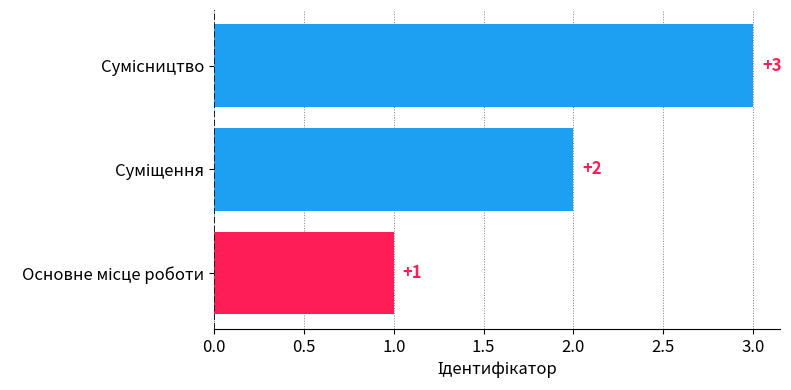

How many values are between 1 and 3?

3